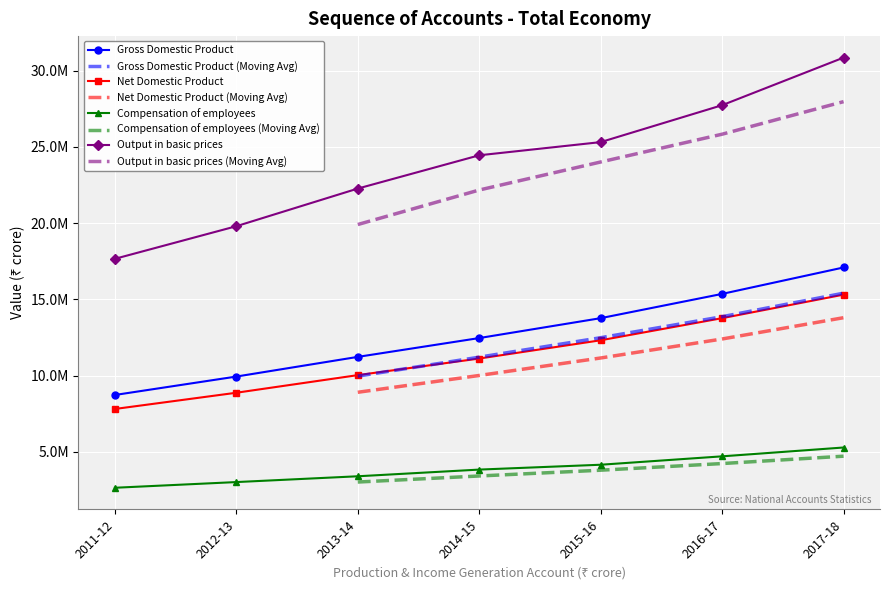

What is the label of the 7th point from the left?

2017-18